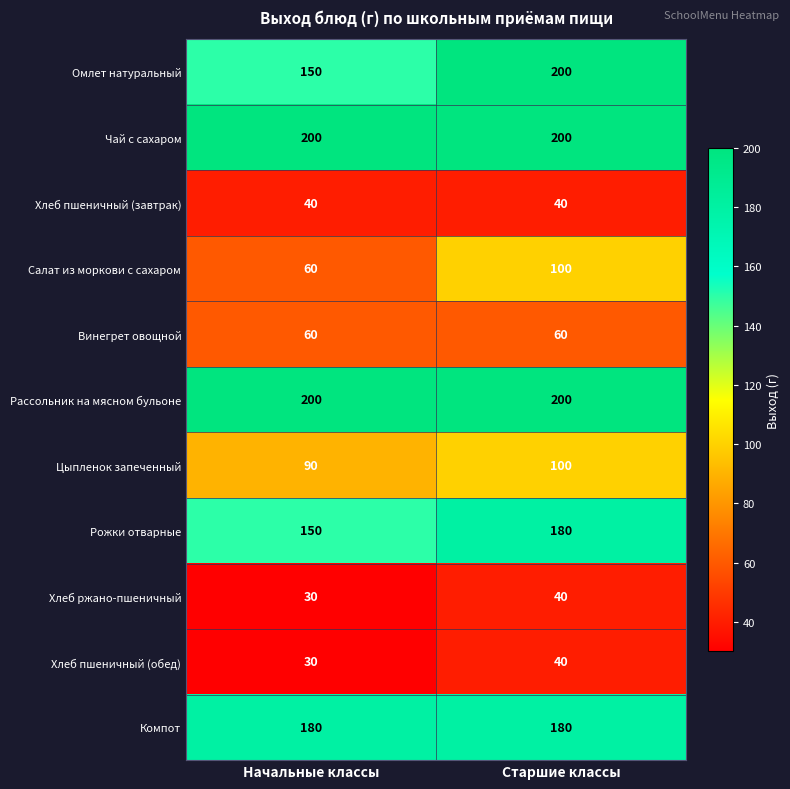

Which series changed the most between Начальные классы and Старшие классы?

Омлет натуральный